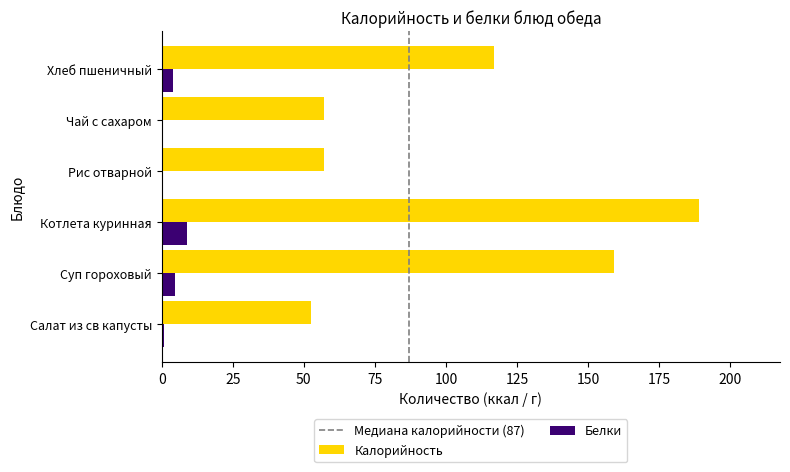

What is the sum of the Калорийность values at Суп гороховый and Чай с сахаром?

216.0